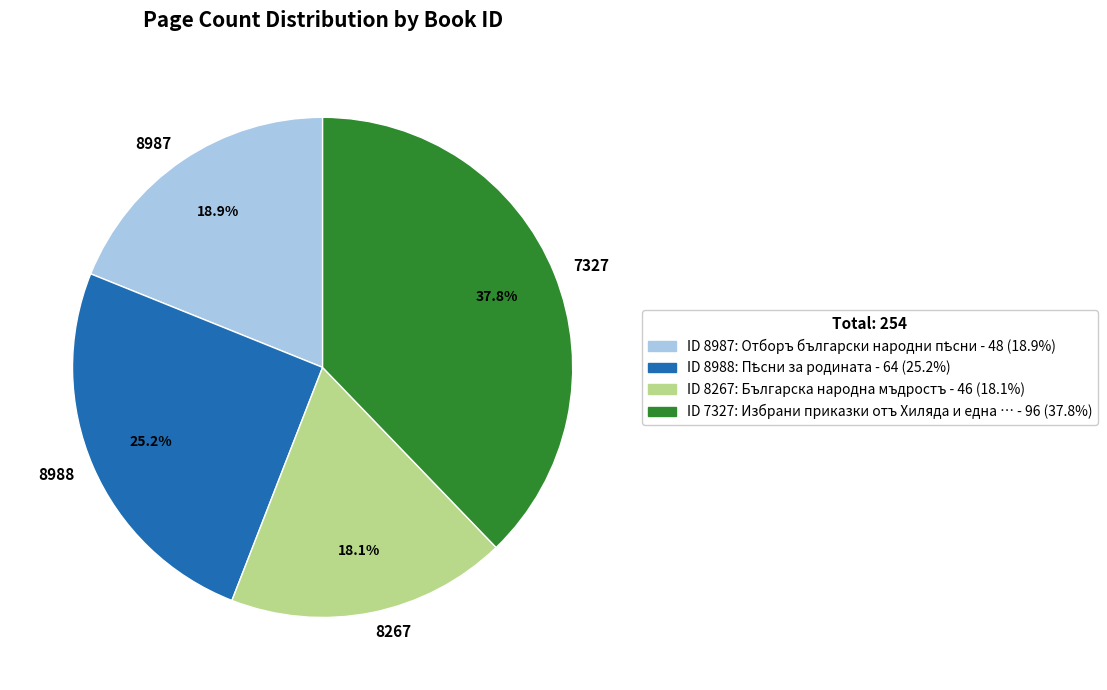

Which has a higher value, 8267 or 7327?

7327